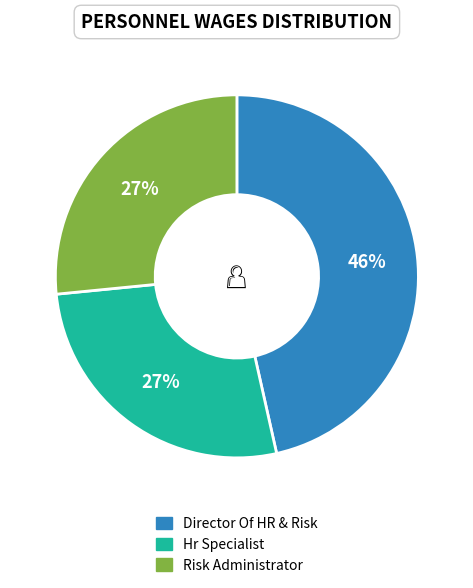

Is there a majority slice in this chart?

No